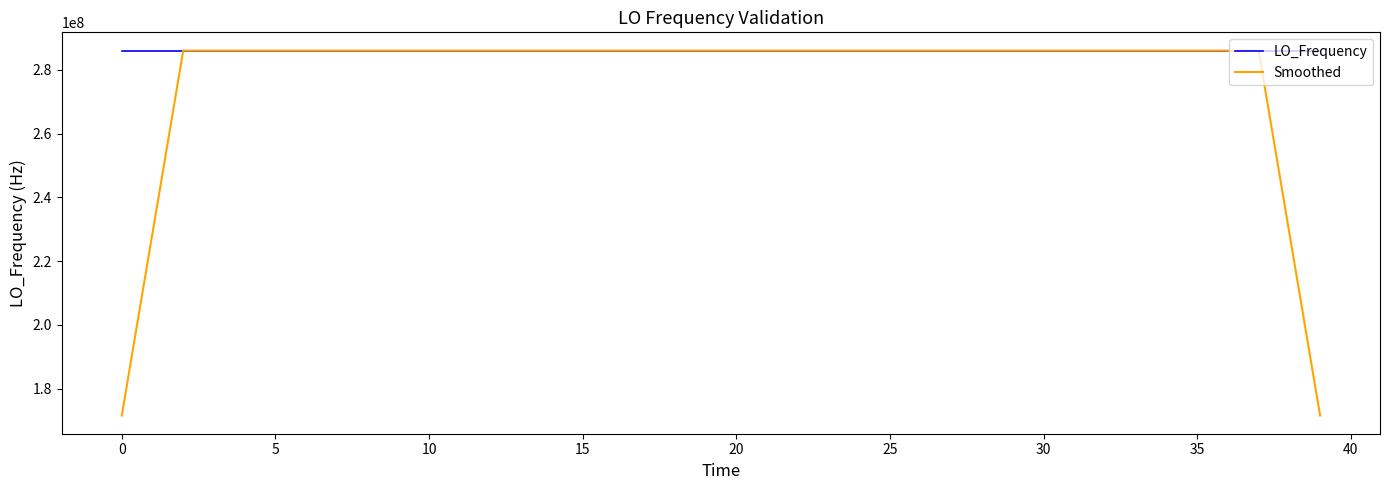

Rank the series by their average value, from lowest to highest.

Smoothed, LO_Frequency